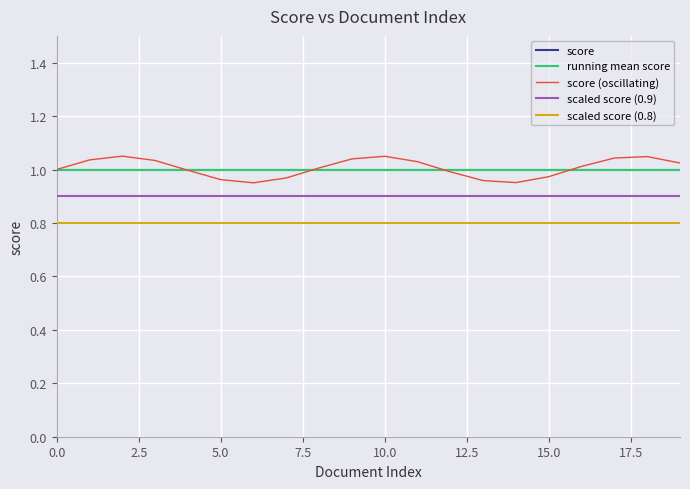

At how many categories does at least one series exceed 0?

20